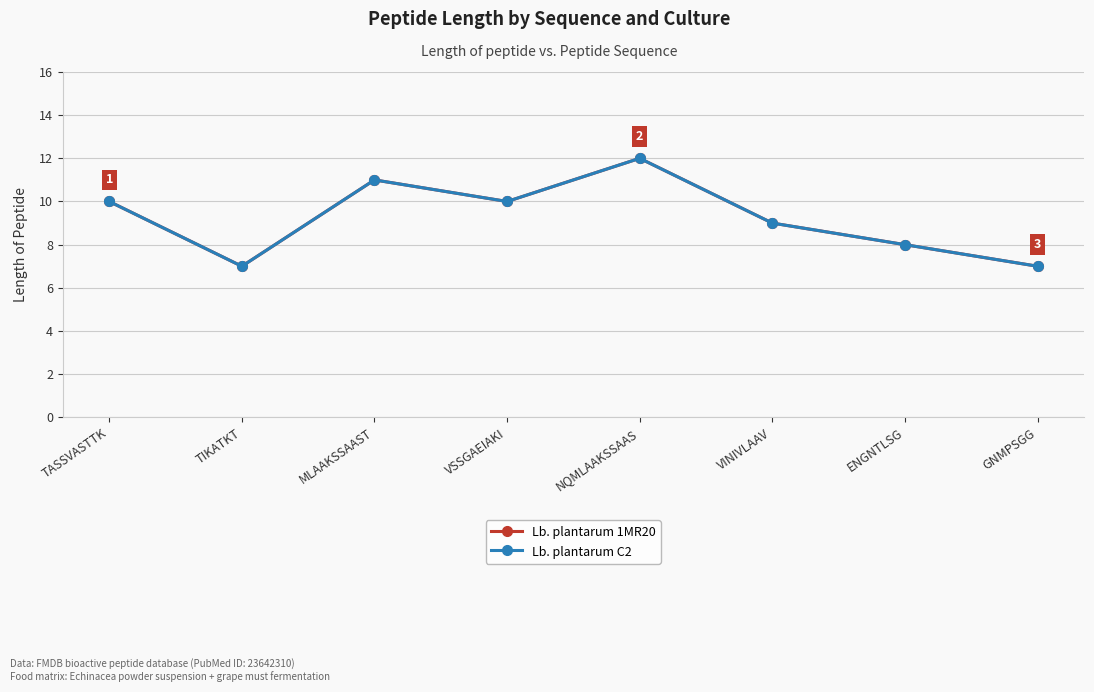

Does the chart have visible grid lines?

Yes